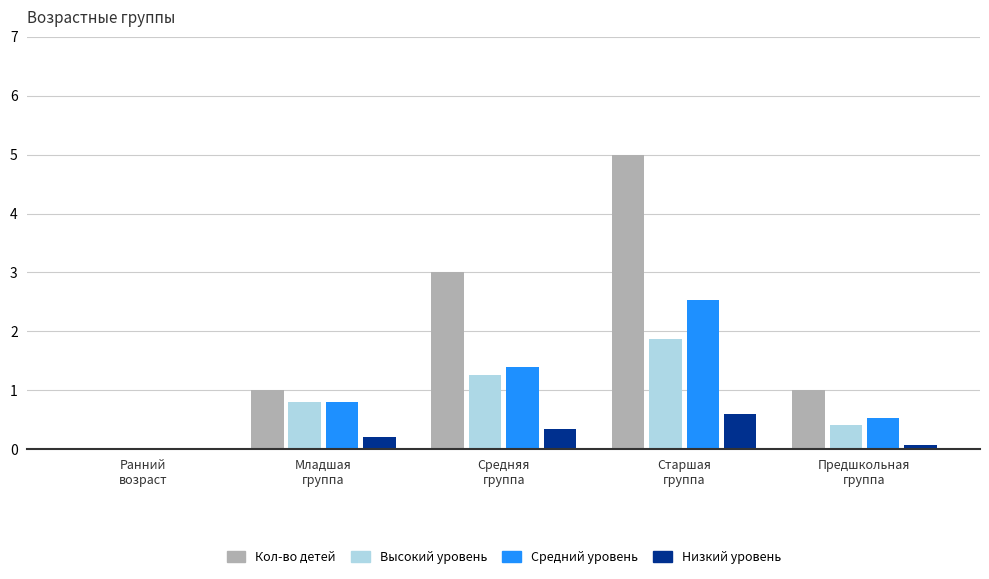

What is the maximum value shown in the chart?

5.0